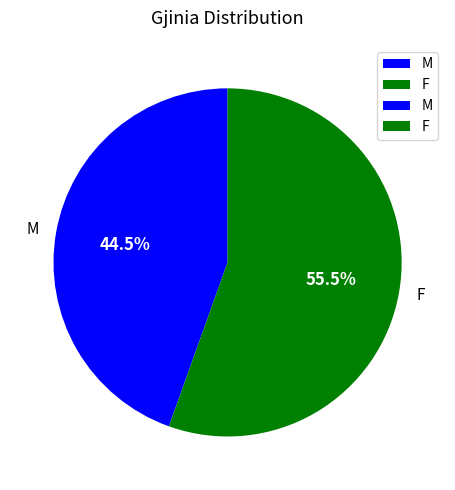

Combined, what portion of the pie is M and F?

100.0%